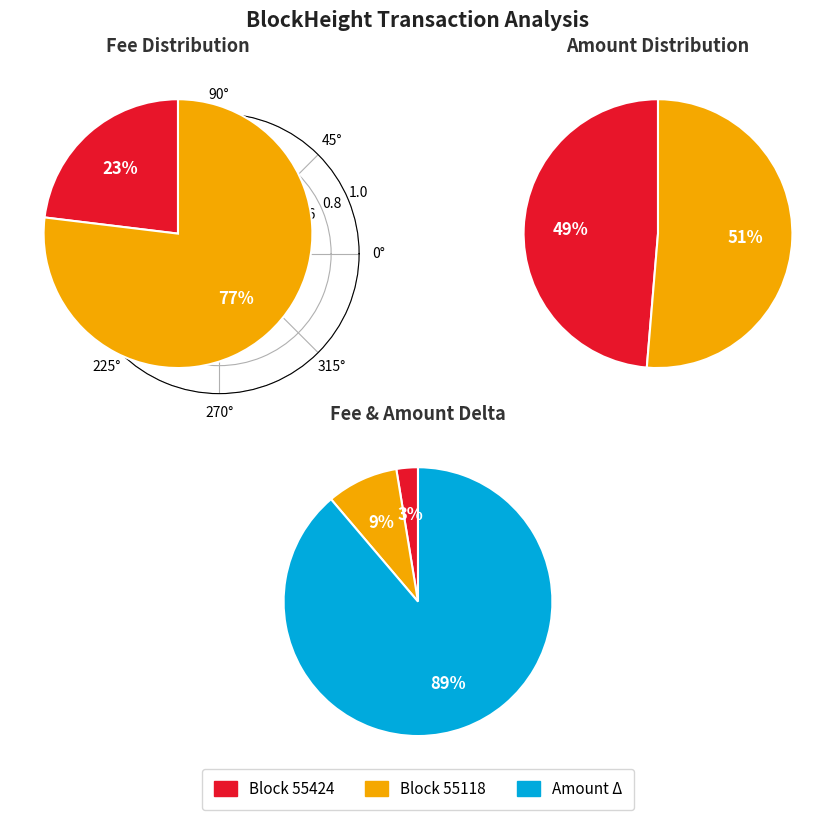

What is the smallest slice in the pie chart?

55424